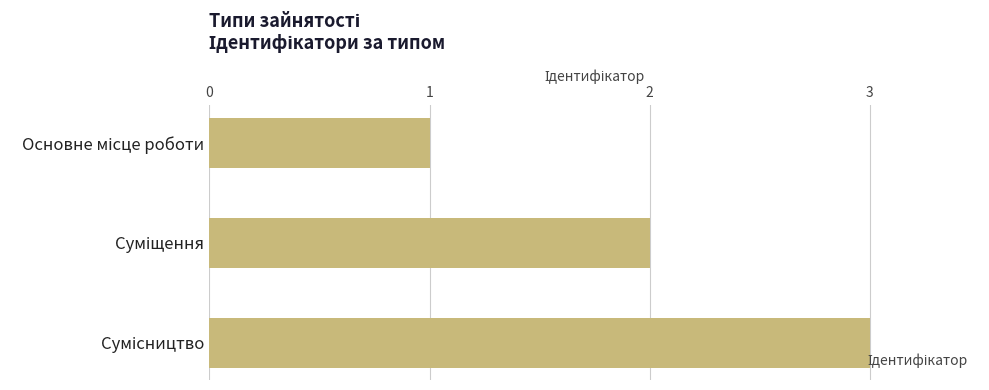

What is the maximum value shown in the chart?

3